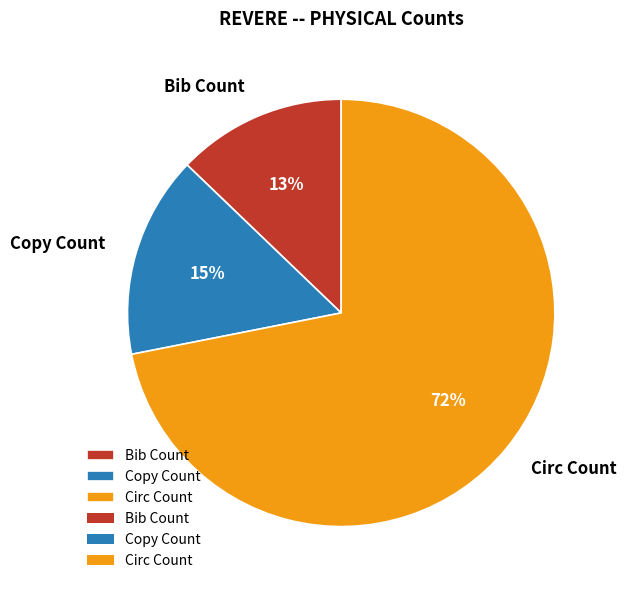

Which category accounts for the majority?

Circ Count